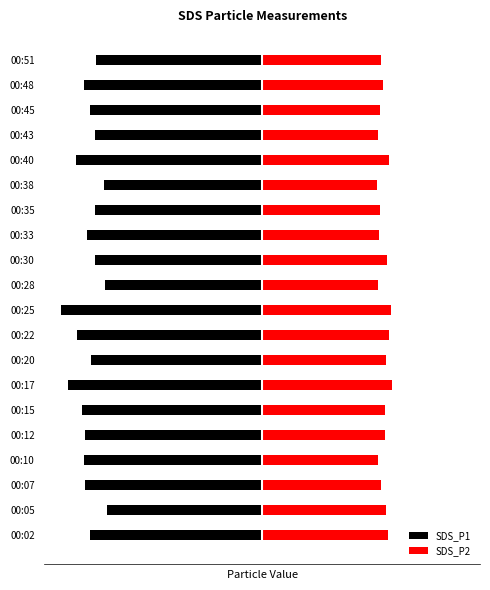

What is the smallest value displayed?

-12.2